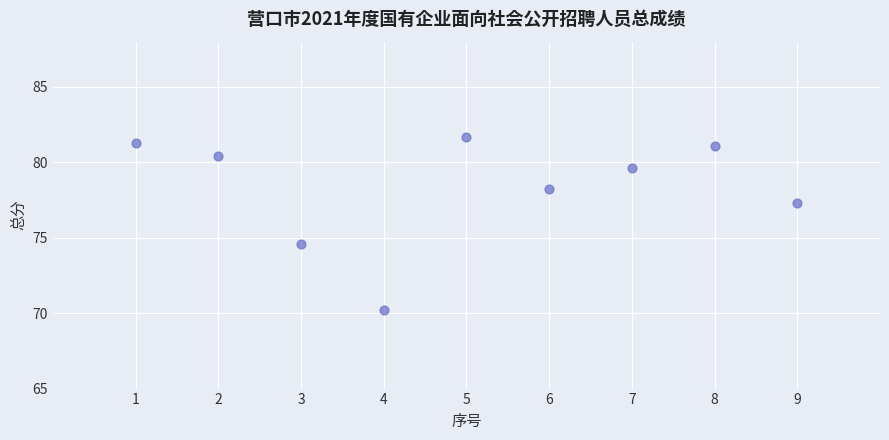

What Y value in the scatter plot is closest to 75?

74.6